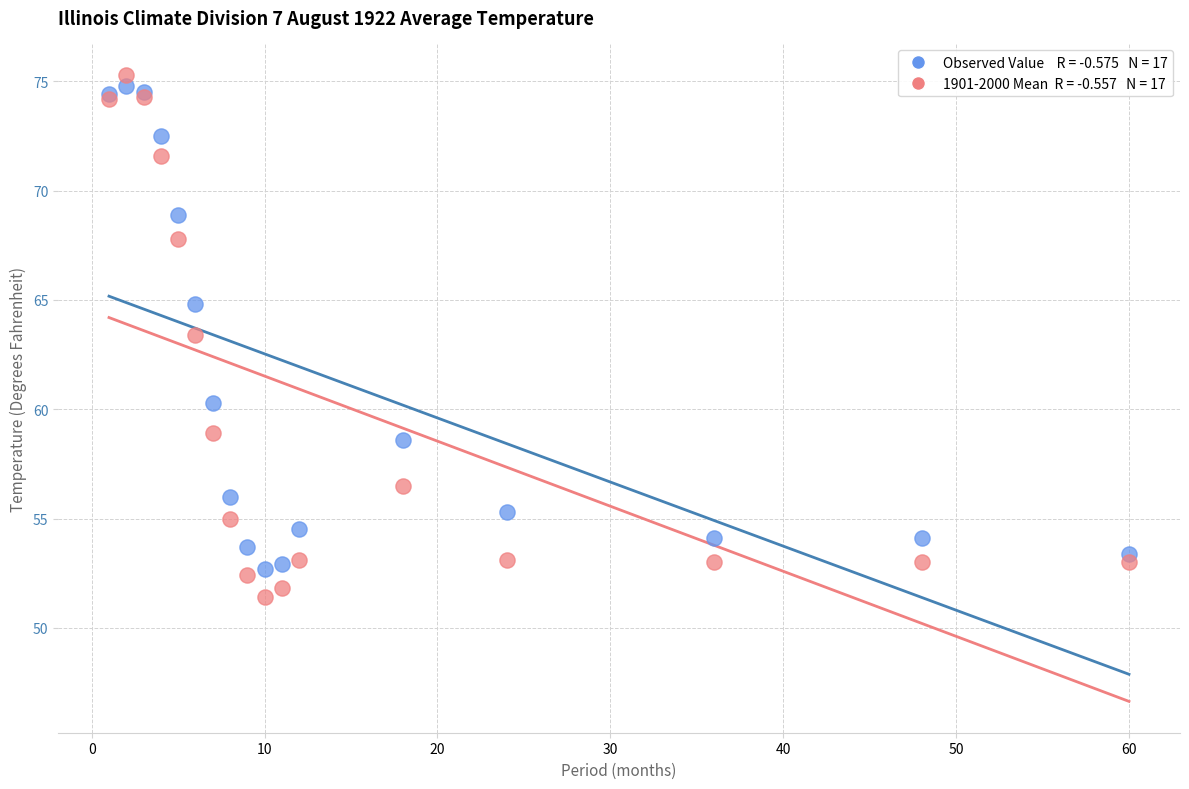

Across all series, what Y value is closest to 63?

63.4